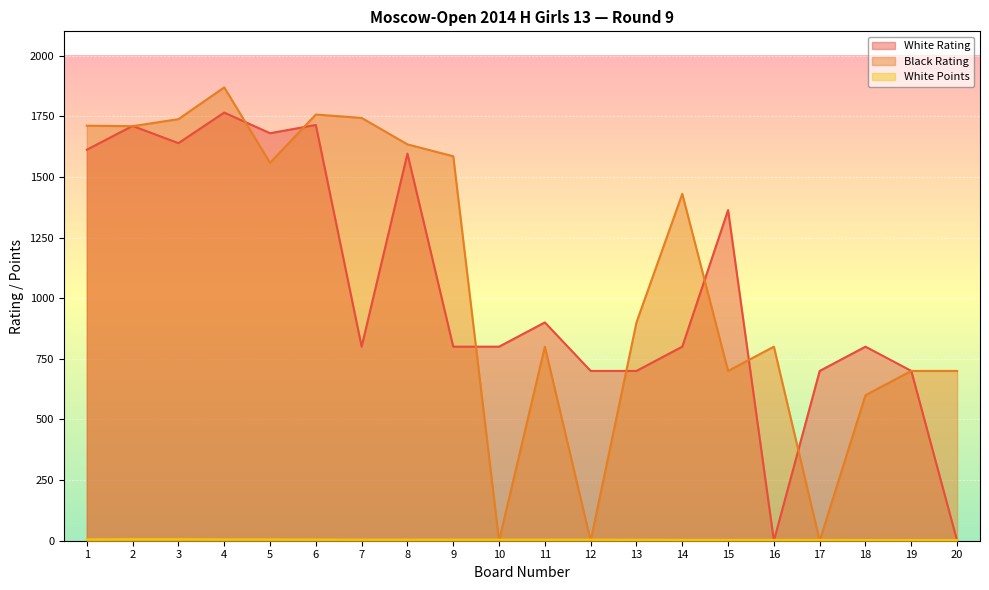

What are all the series names shown in the legend?

White Rating, Black Rating, White Points